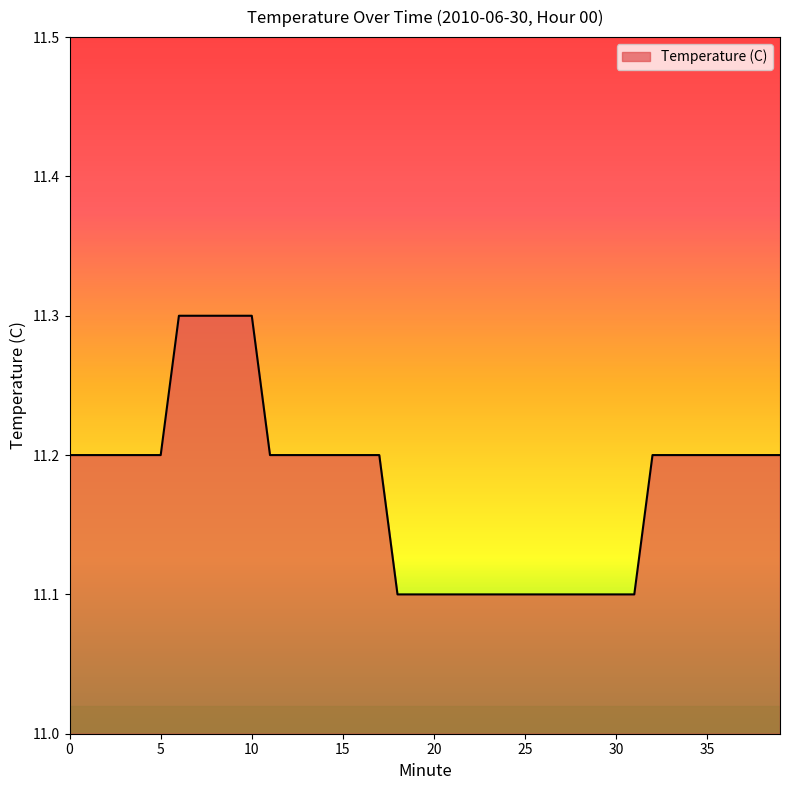

What is the greatest value displayed?

11.3